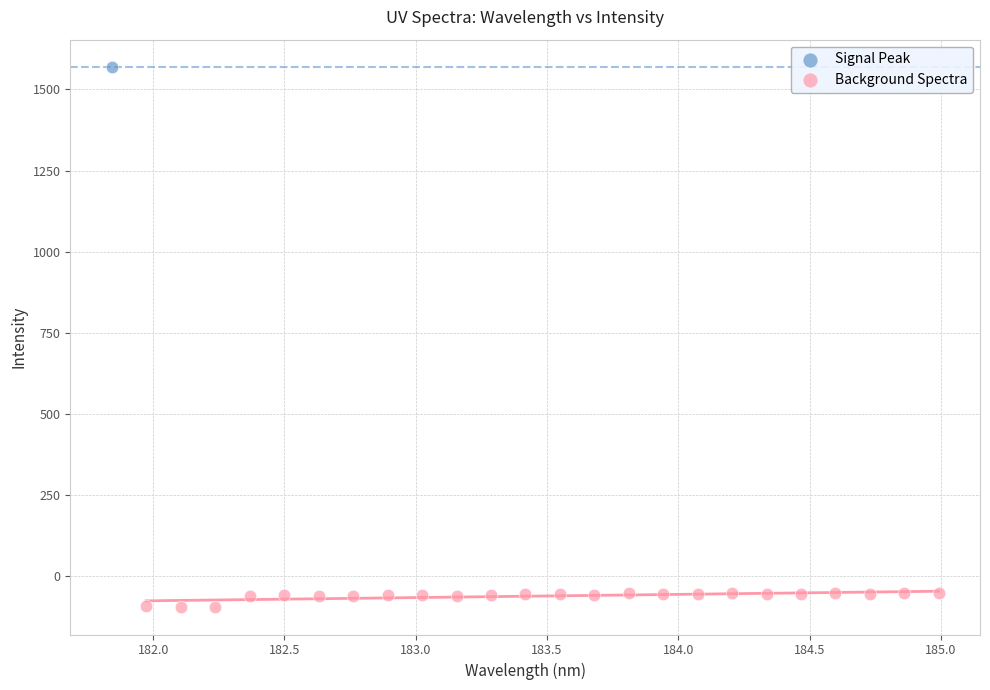

What are all the series names shown in the legend?

Signal Peak, Background Spectra